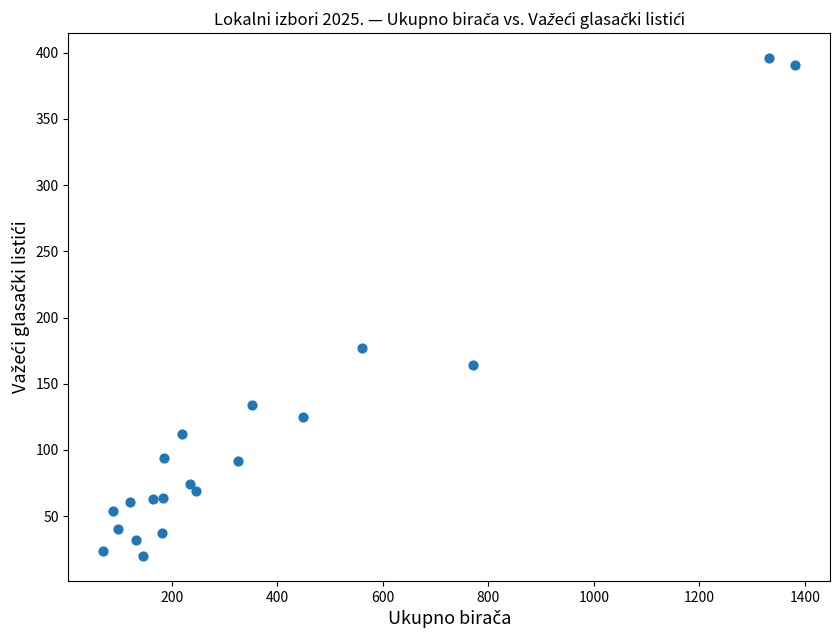

What is the range of Y values (max minus min)?

376